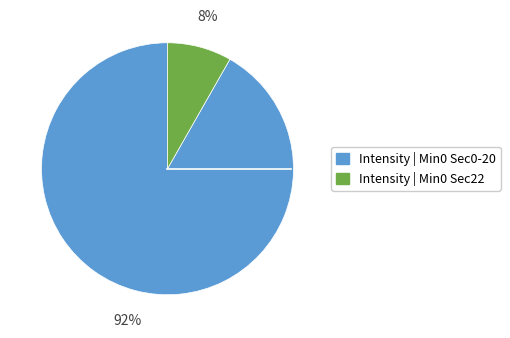

Is there any slice that represents more than half of the pie?

Yes